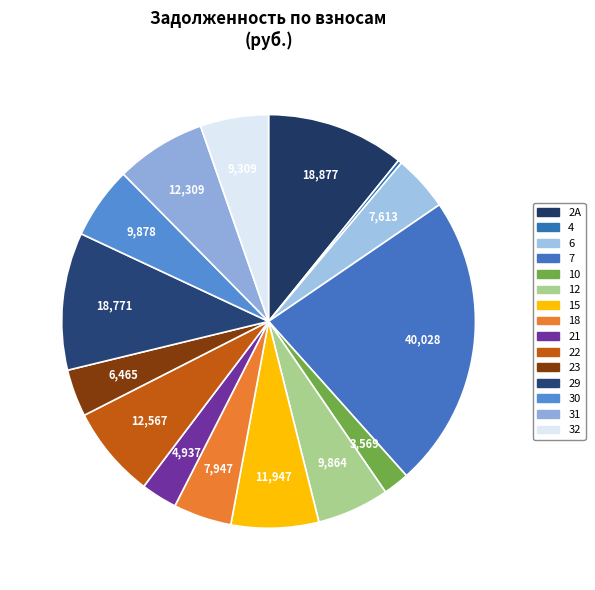

Combined, do 12 and 31 account for over 50%?

No